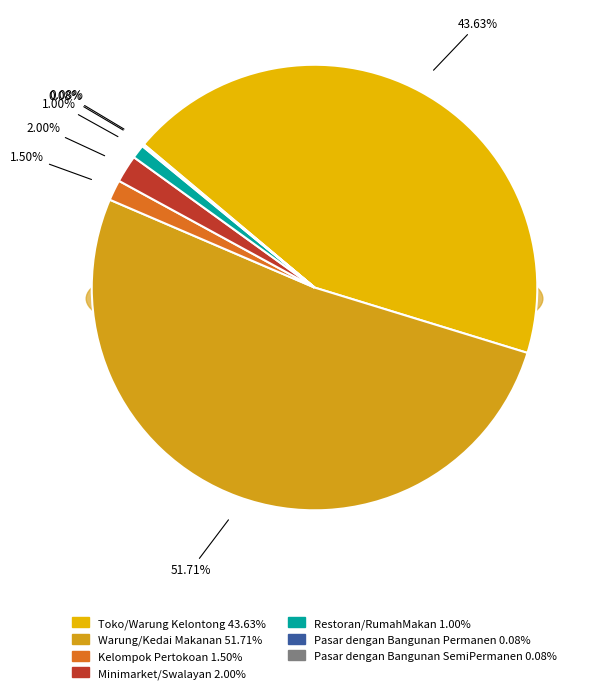

To the nearest percent, what is the difference between the largest and smallest slice percentages?

52%